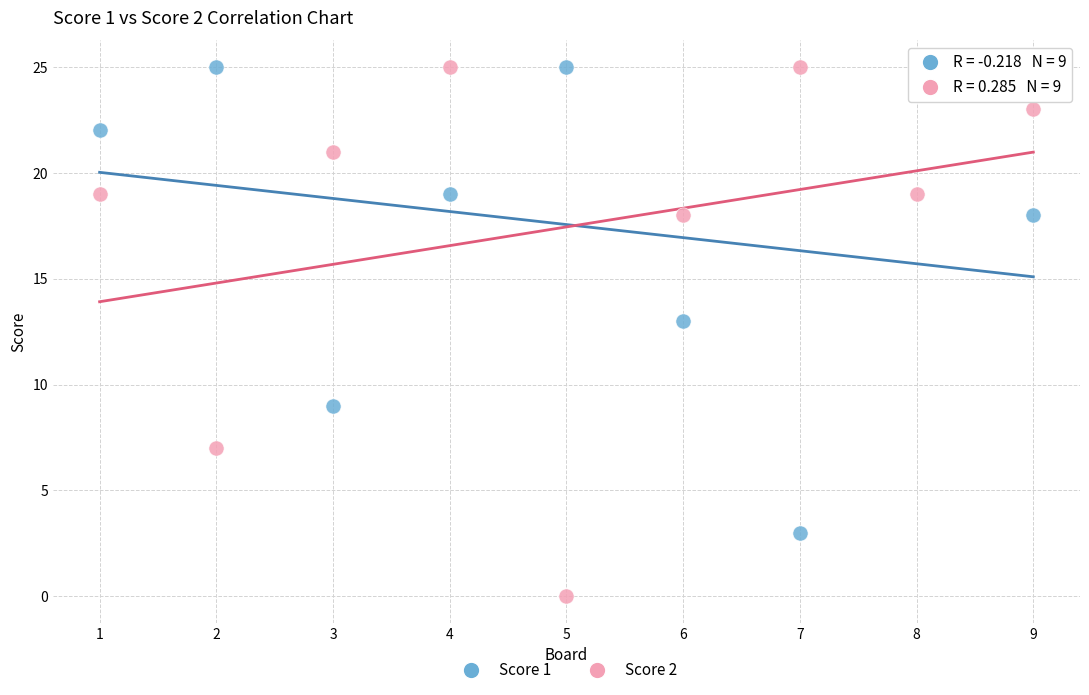

What are all the series names shown in the legend?

Score 1, Score 2